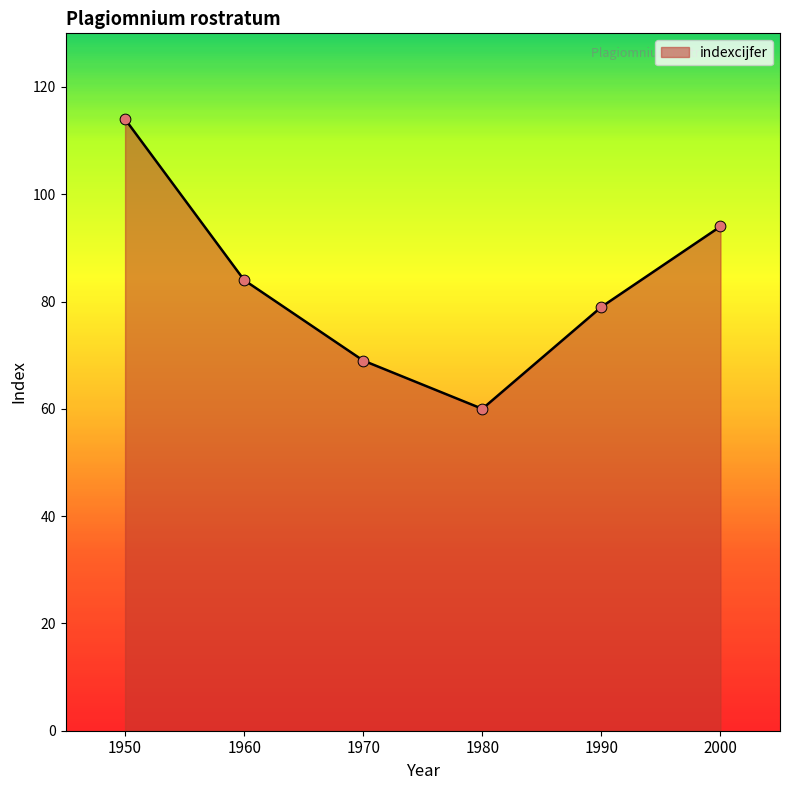

What is the change in value from 1990 to 2000?

+15